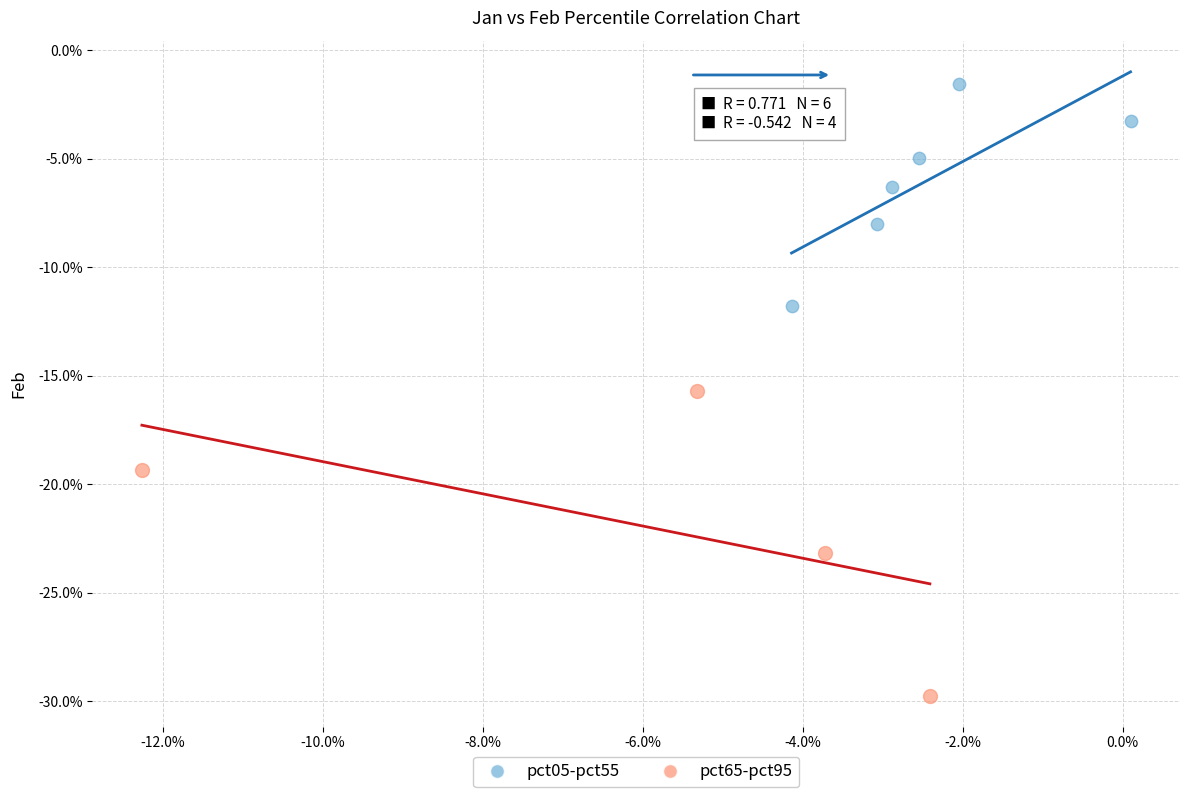

Which series has the largest Y range (max minus min)?

pct65-pct95